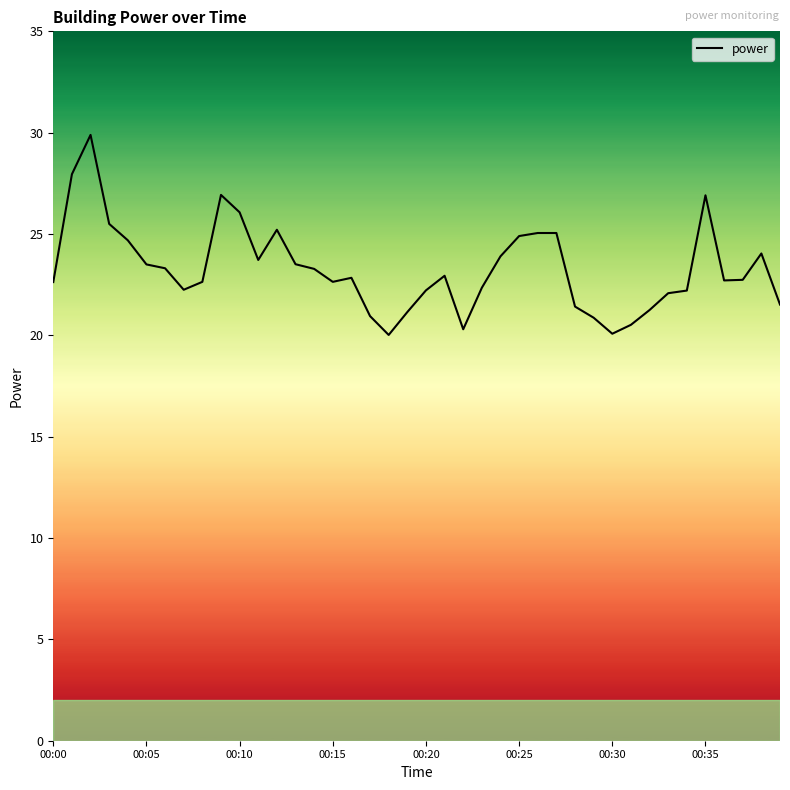

What is the difference between the maximum and minimum values?

9.9